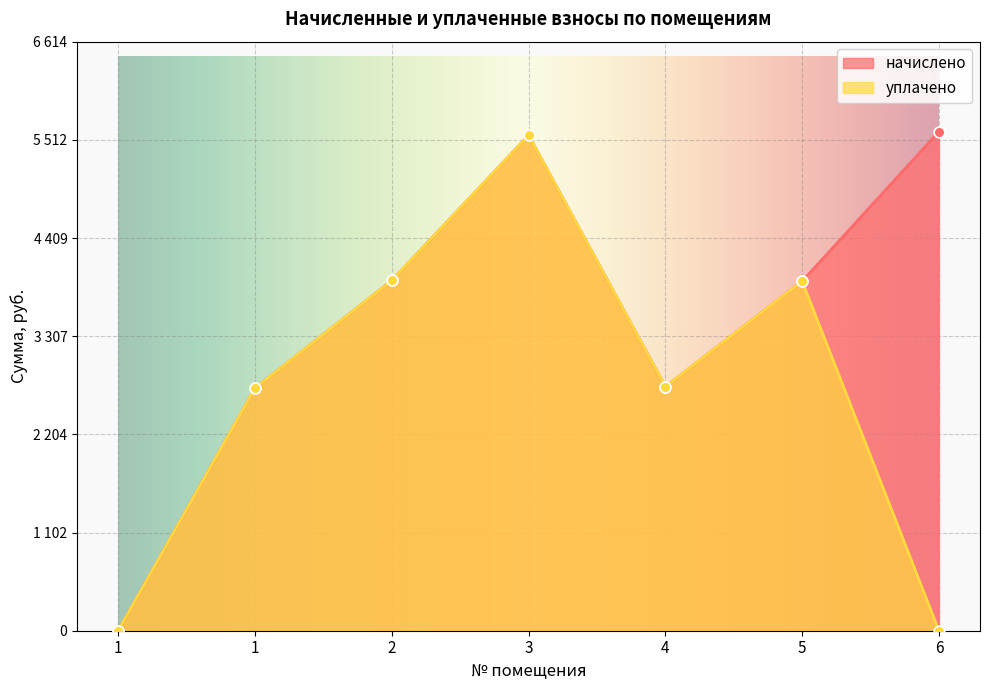

At which category is the sum across all series the highest?

3